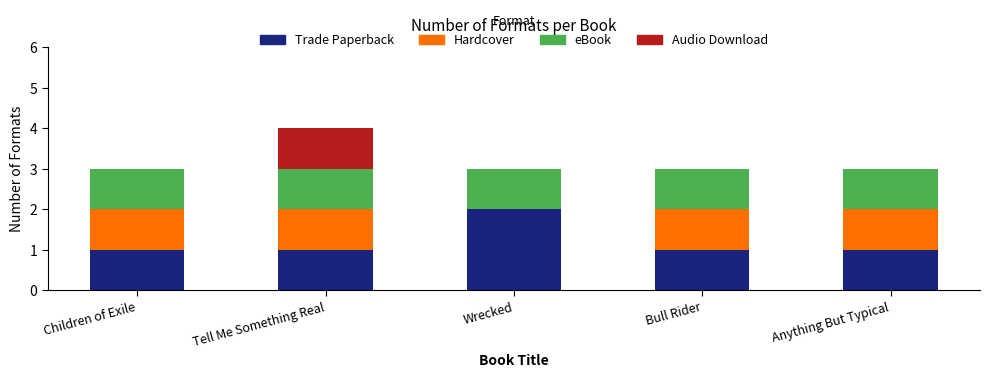

What is the total value across all series at Wrecked?

3